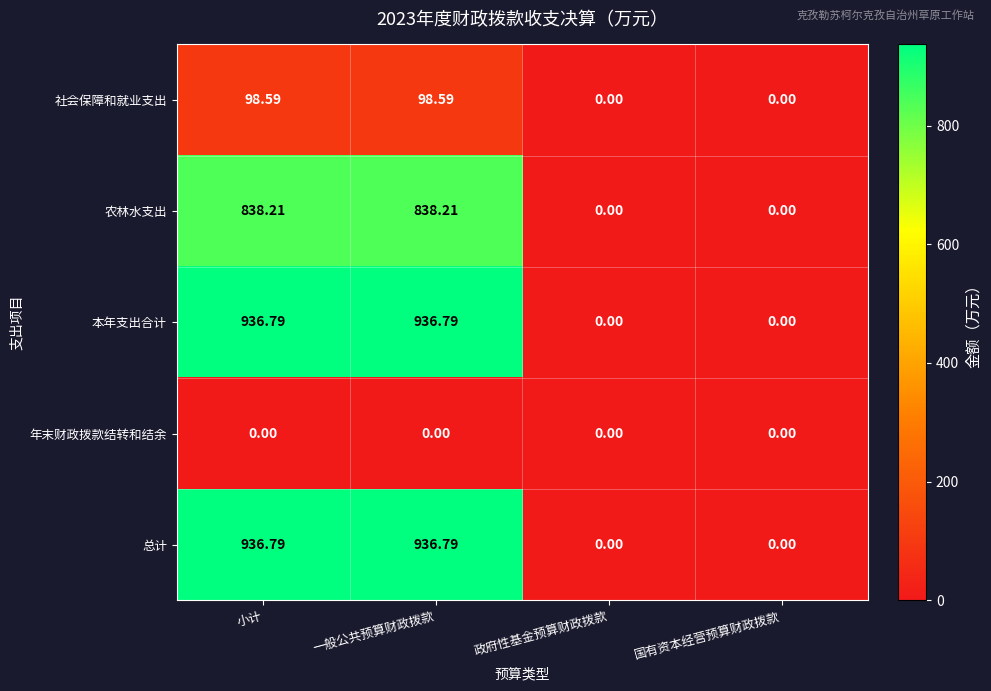

At which label does 农林水支出 first exceed 838?

小计